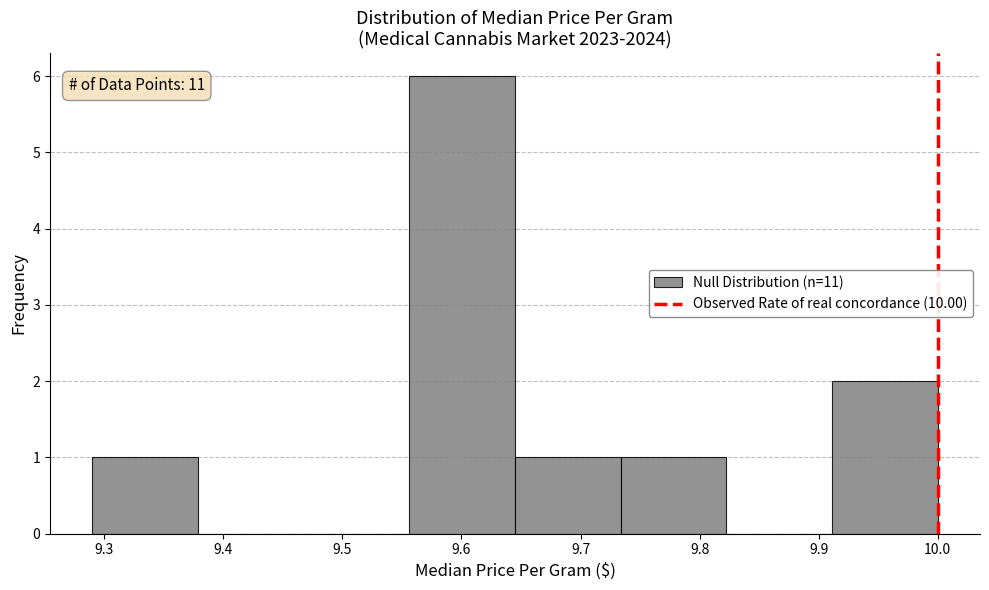

Which range on the x-axis has the tallest bar?

9.56 to 9.65